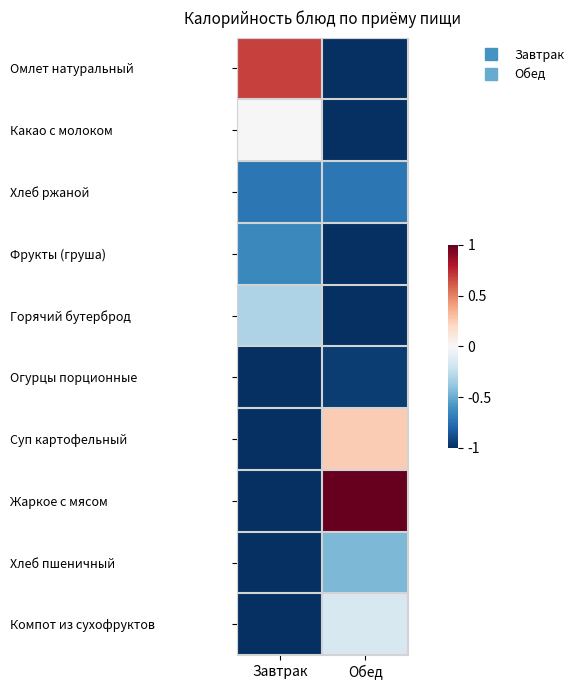

Which series has the largest range (max minus min)?

Жаркое с мясом